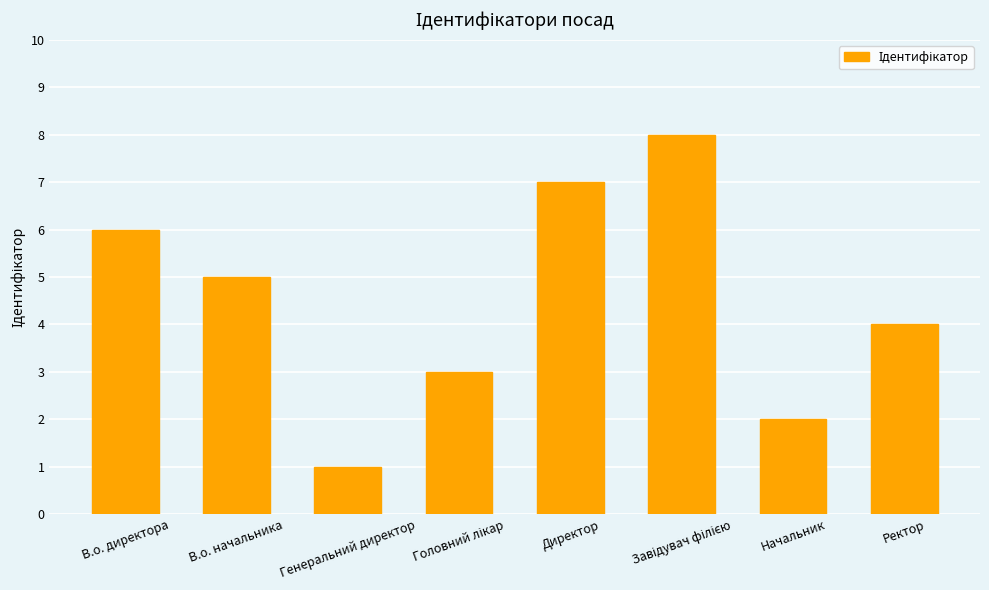

Which has a higher value, Директор or Ректор?

Директор